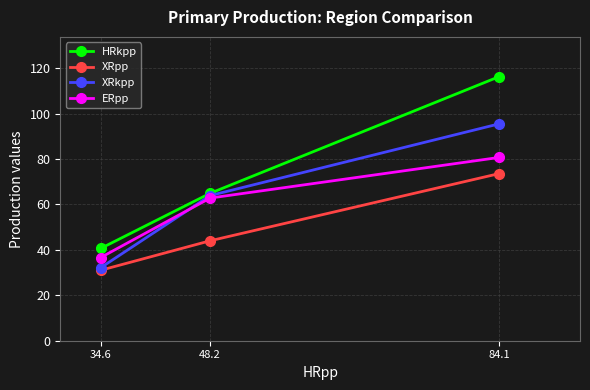

What is the difference between the maximum and minimum values in the XRkpp series?

63.4